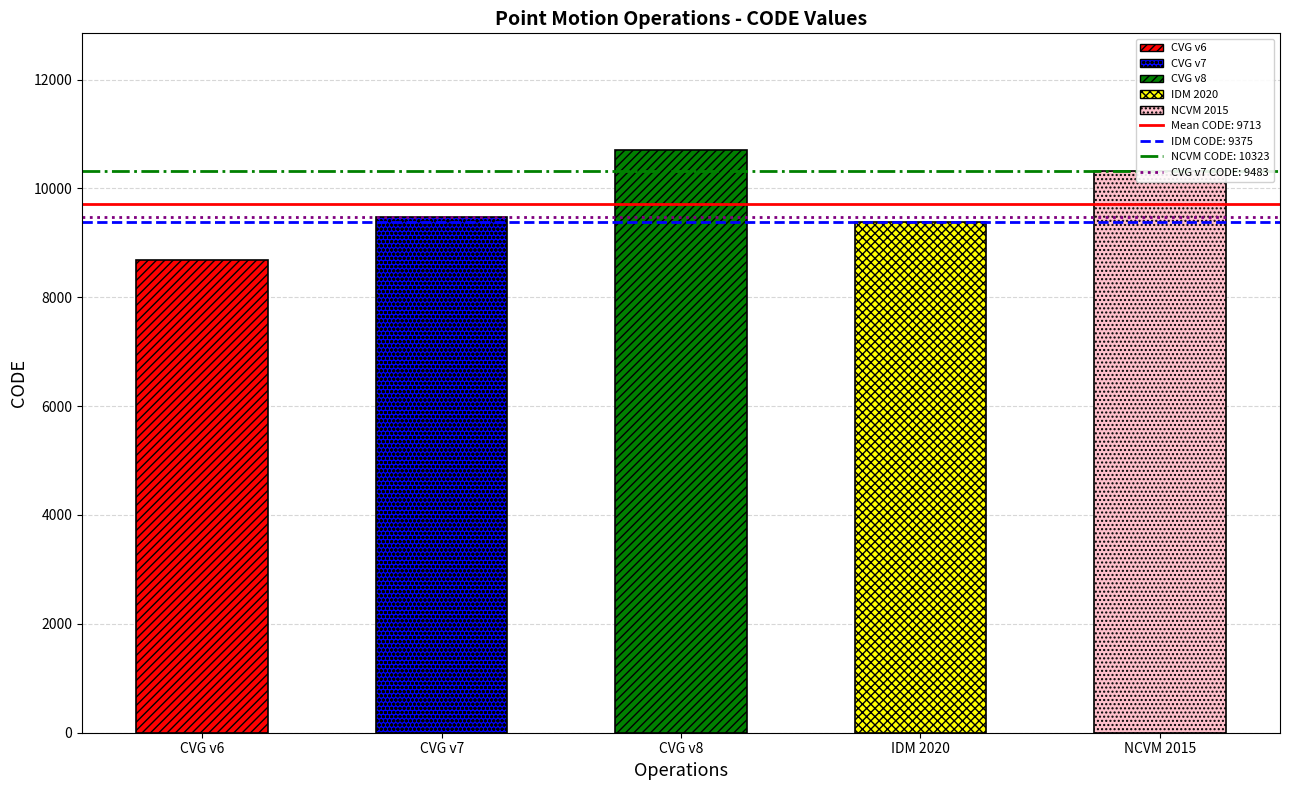

How many bars are there in total?

5